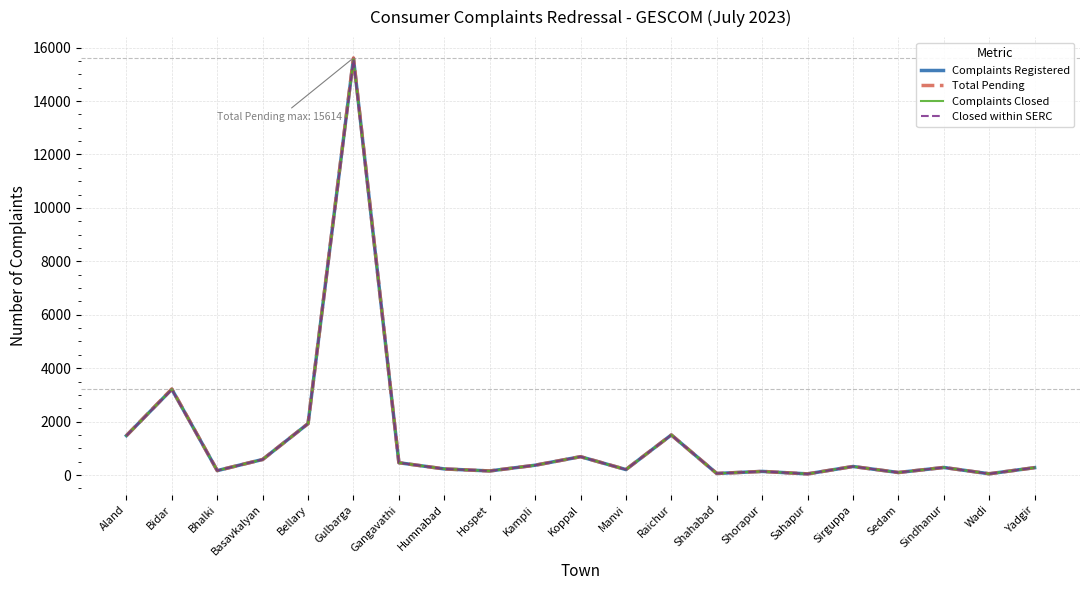

List the series in order of their overall mean, highest first.

Total Pending, Complaints Registered, Complaints Closed, Closed within SERC